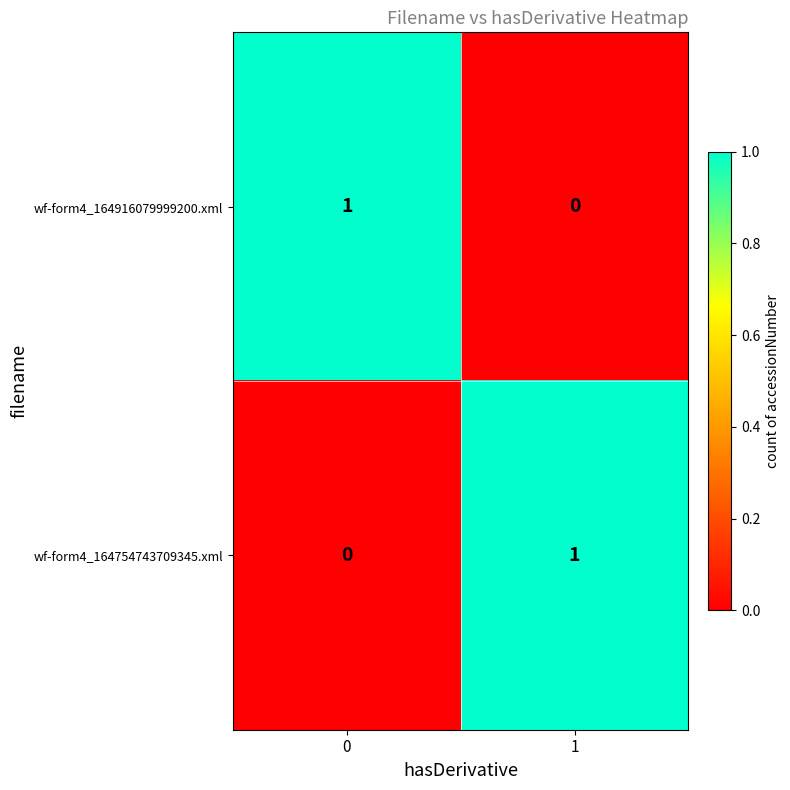

Is the value of wf-form4_164754743709345.xml at 0 greater than the value of wf-form4_164916079999200.xml at 0?

No